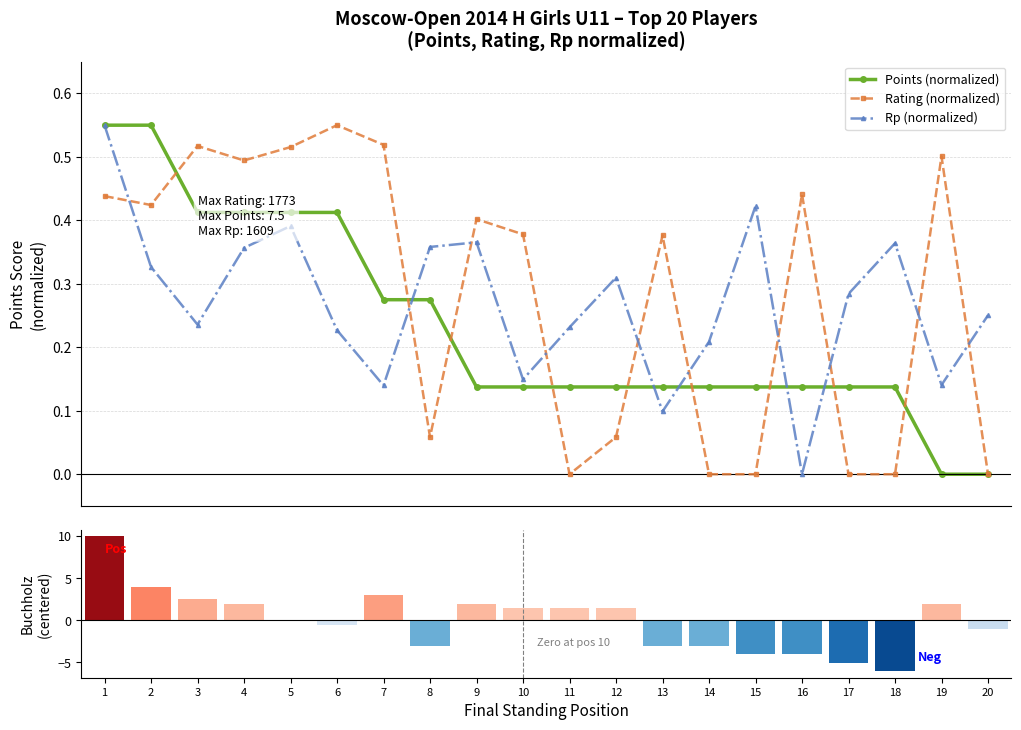

How many interior local valleys does the Rp (normalized) series have?

6